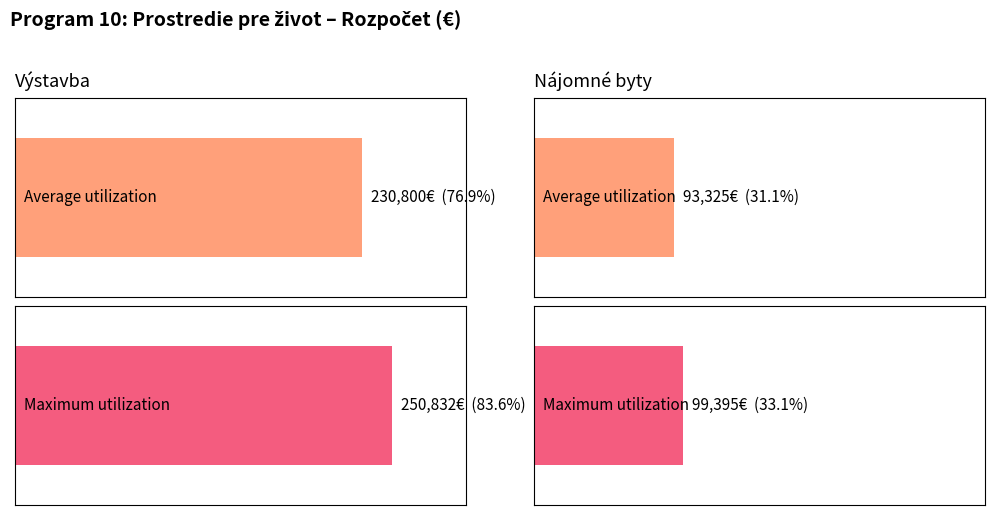

Which category has the highest value across all series?

Výstavba